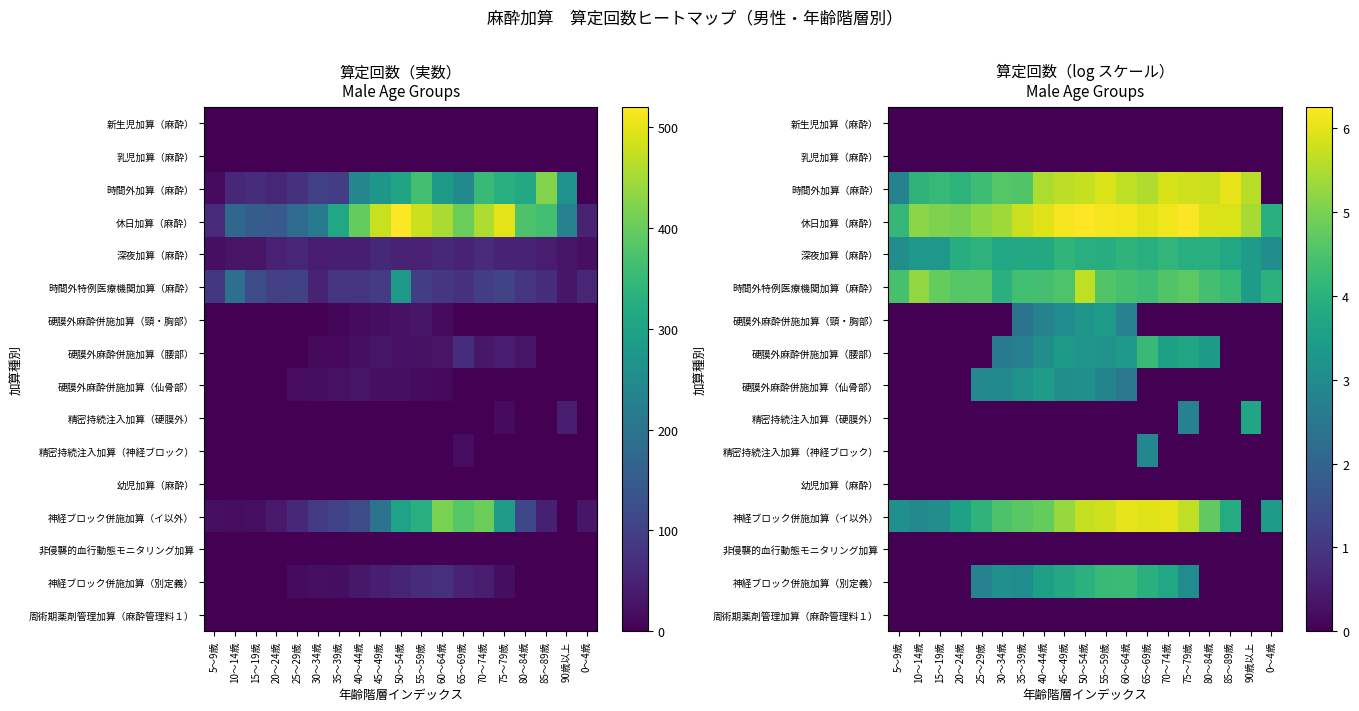

At how many categories does at least one series exceed 0?

19